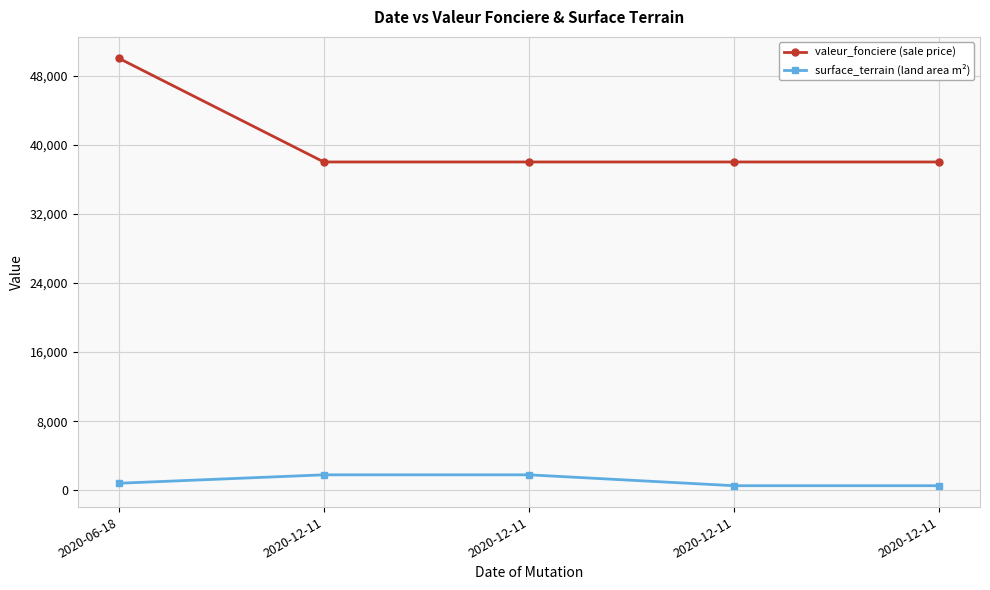

At 2020-12-11, list the series in order from largest to smallest.

valeur_fonciere (sale price), surface_terrain (land area m²)